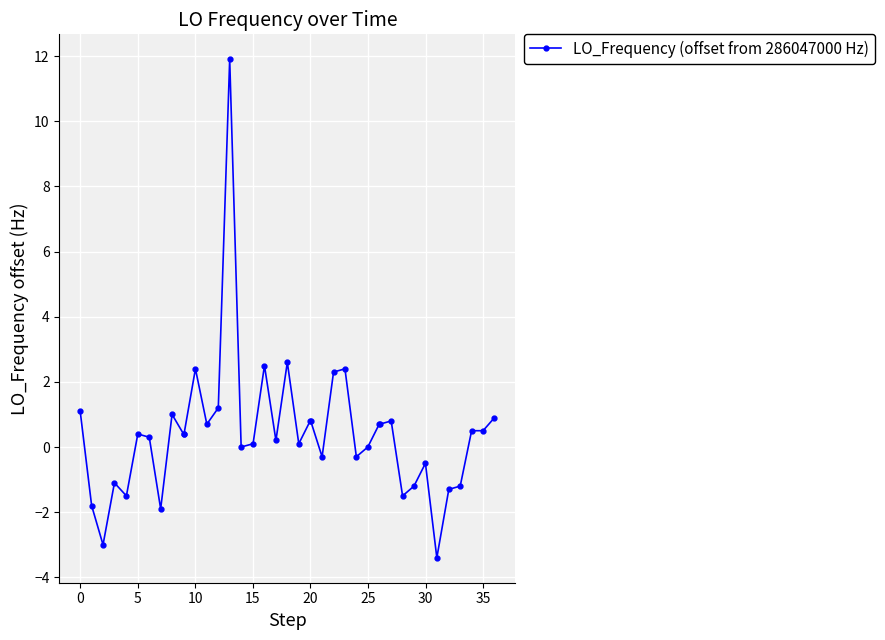

Does the chart have visible grid lines?

Yes